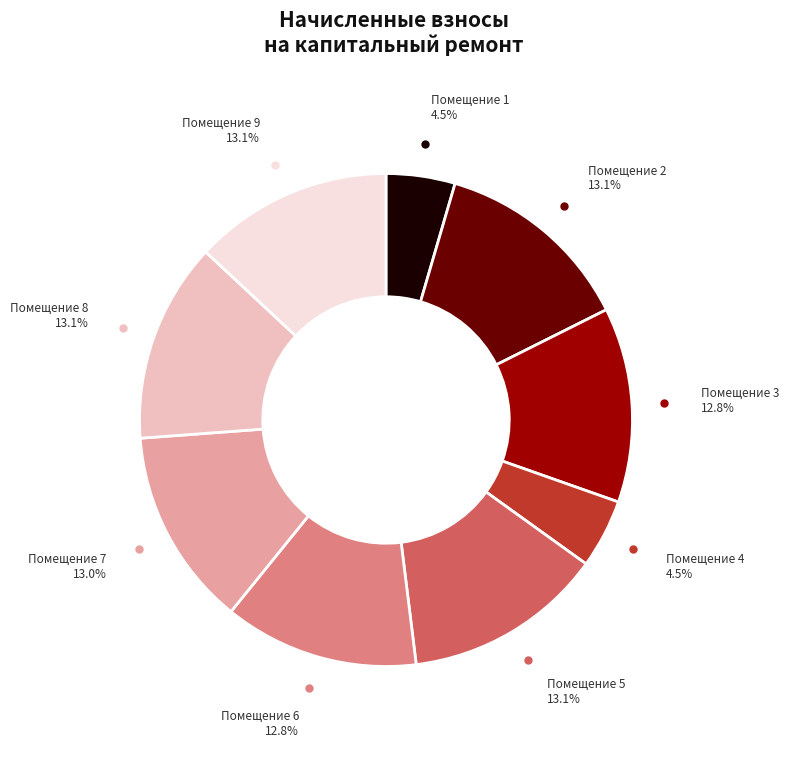

Is there any slice that represents more than half of the pie?

No